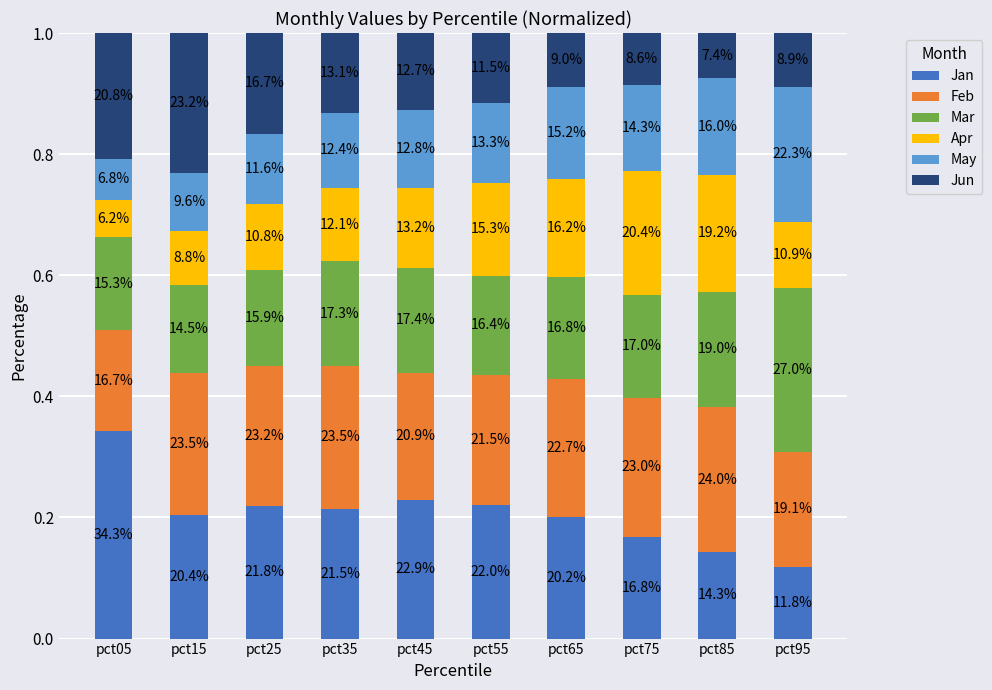

How many bars are there in total?

10